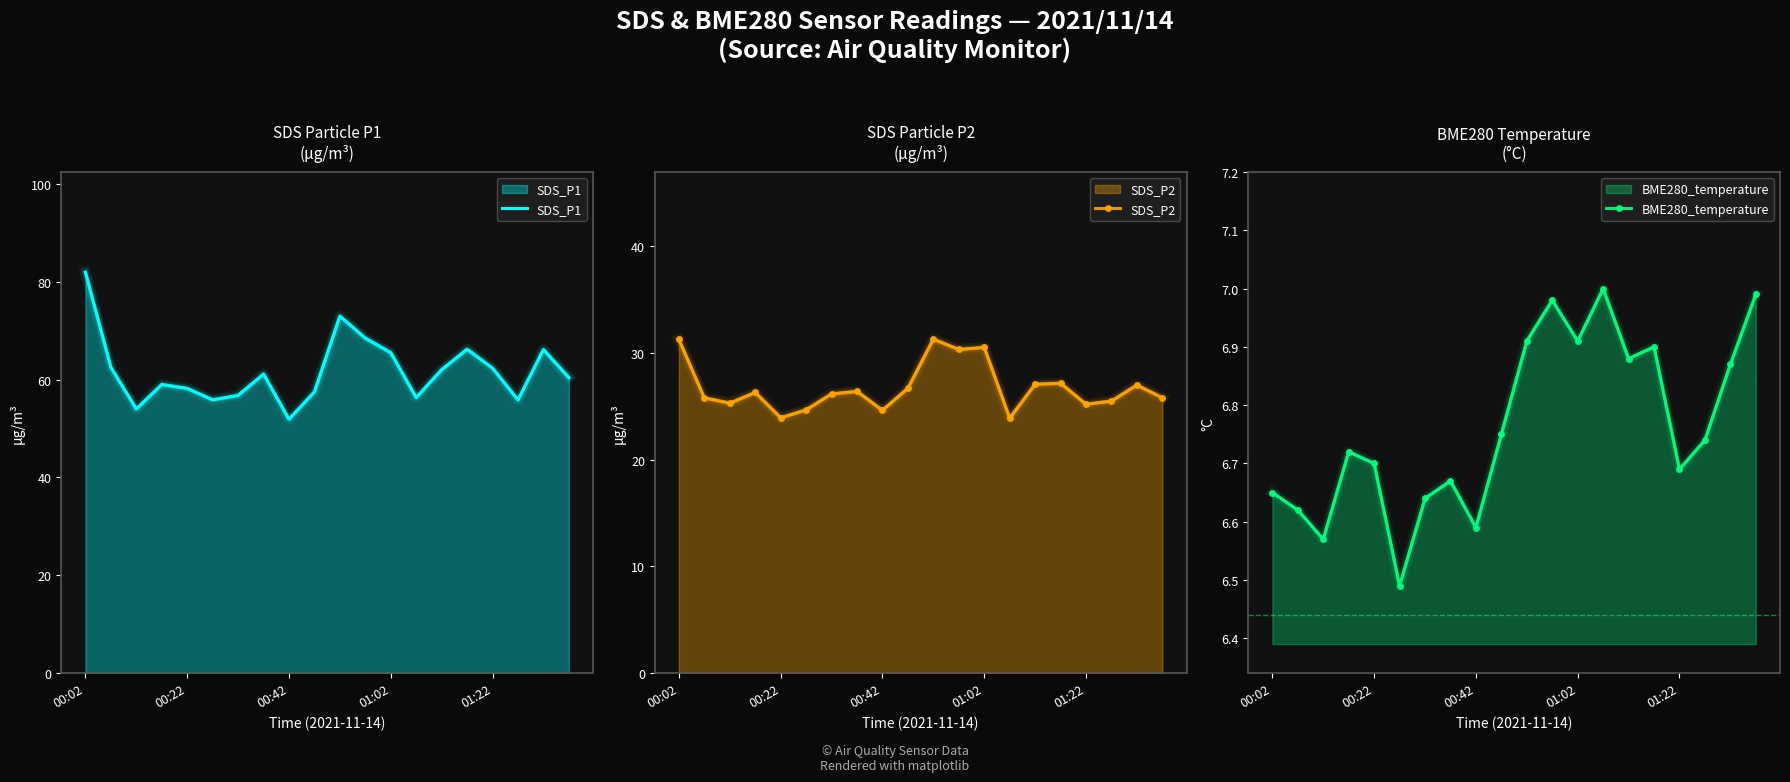

List the series in order of their peak value, lowest first.

BME280_temperature, SDS_P2, SDS_P1